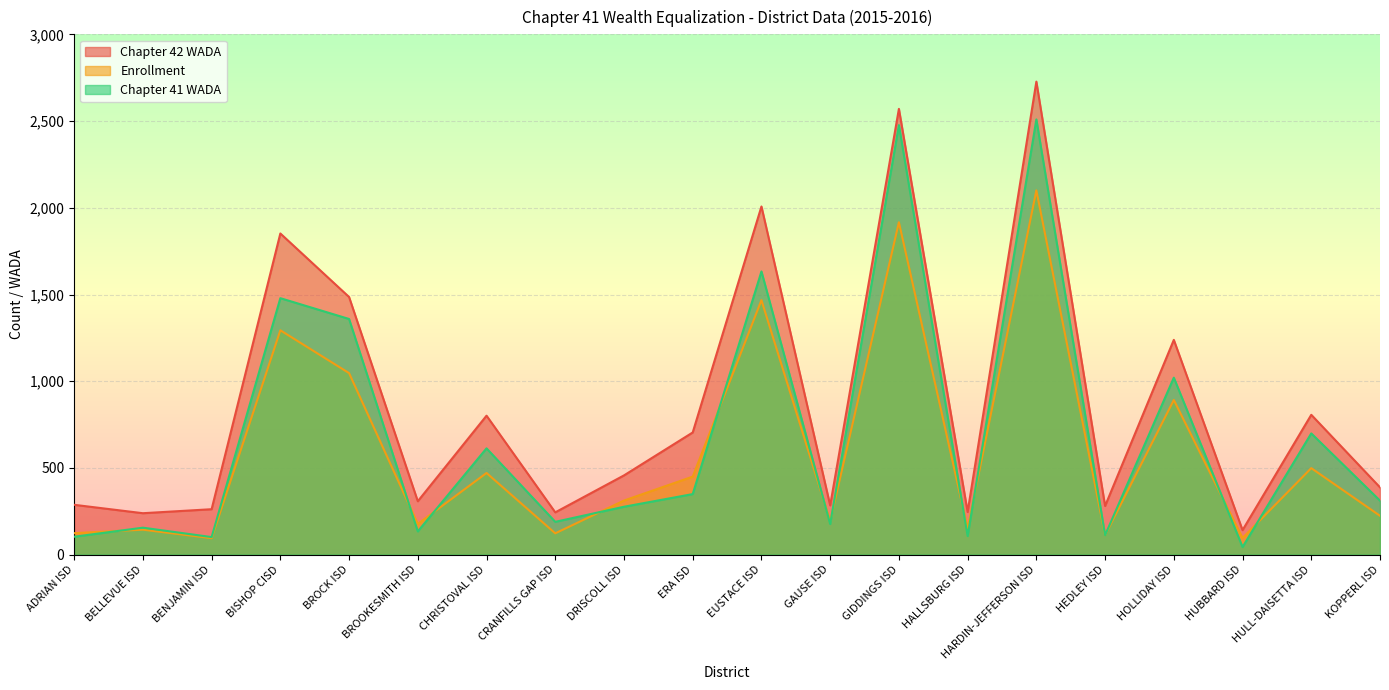

What is the label of the 19th point from the right?

BELLEVUE ISD